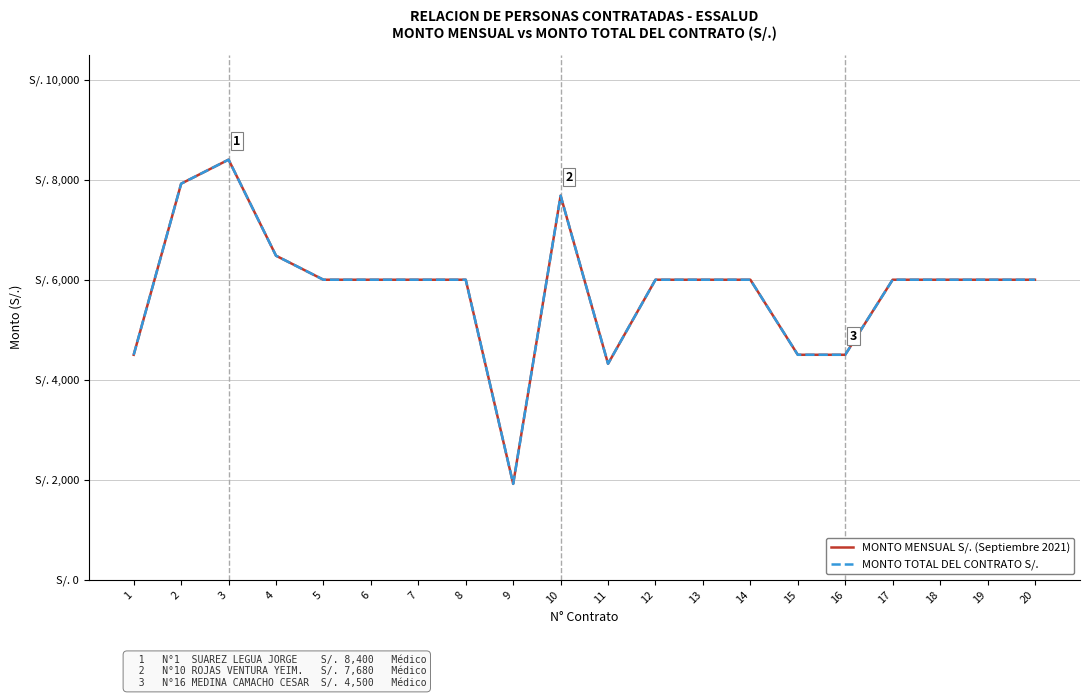

Does the chart have visible grid lines?

Yes